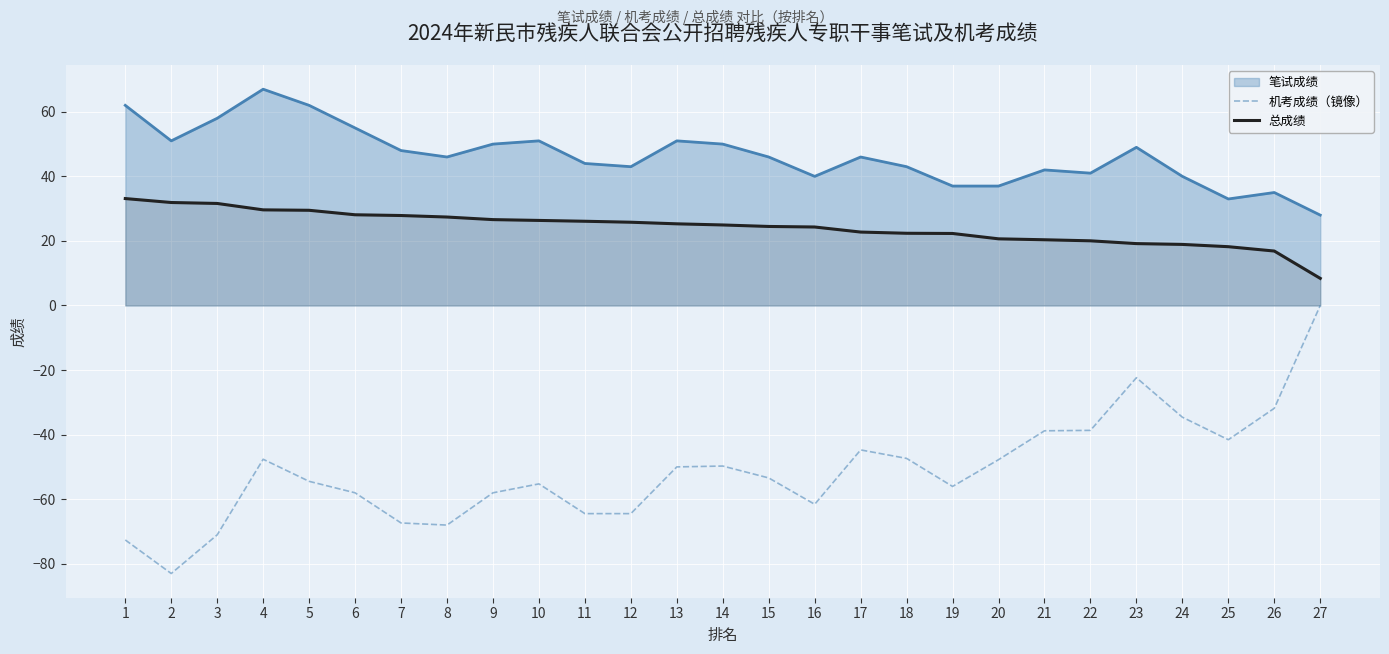

True or false: 总成绩 and 机考成绩（镜像） cross at least once.

False